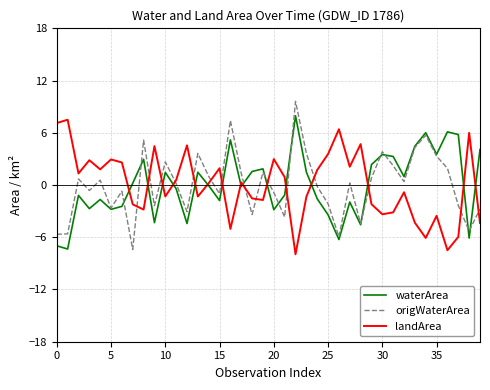

What is the greatest value displayed?

9.6